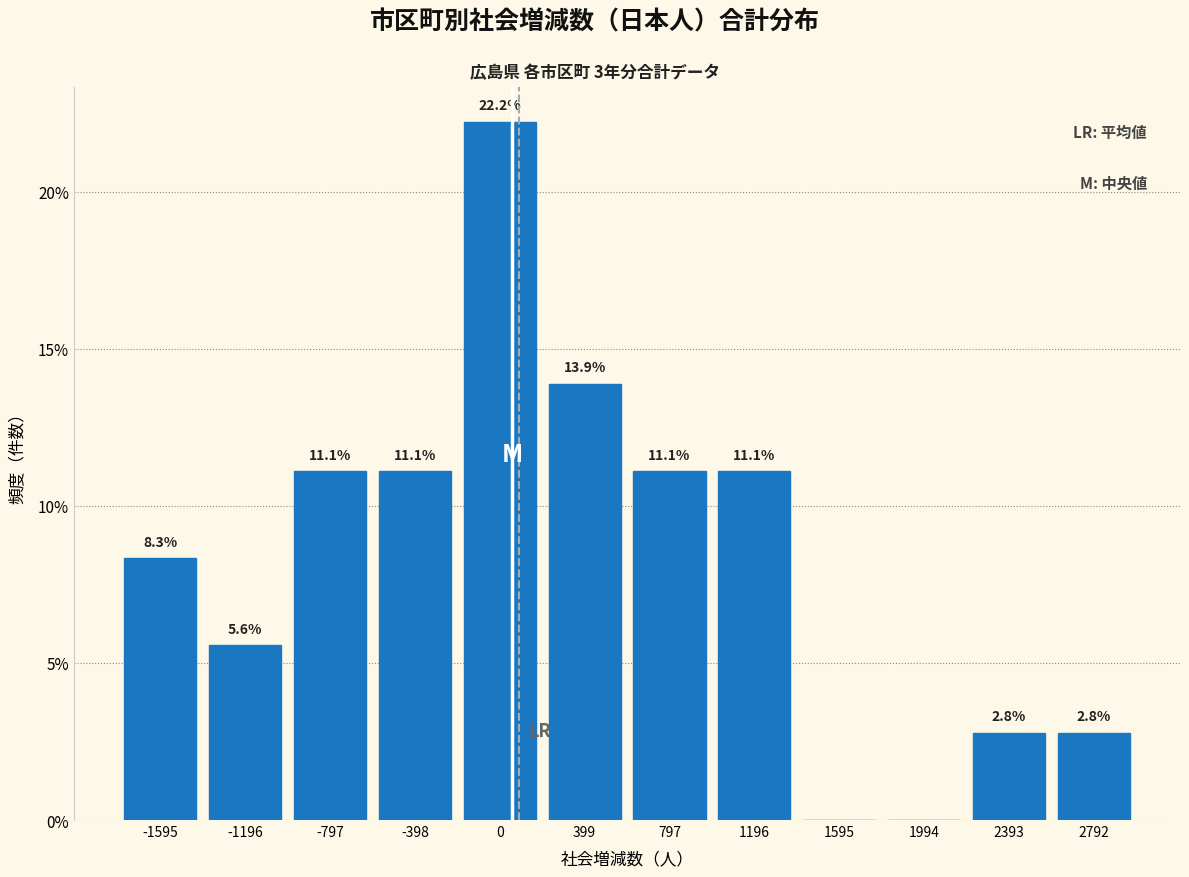

Over which range of the x-axis is the bar tallest?

-200 to 200